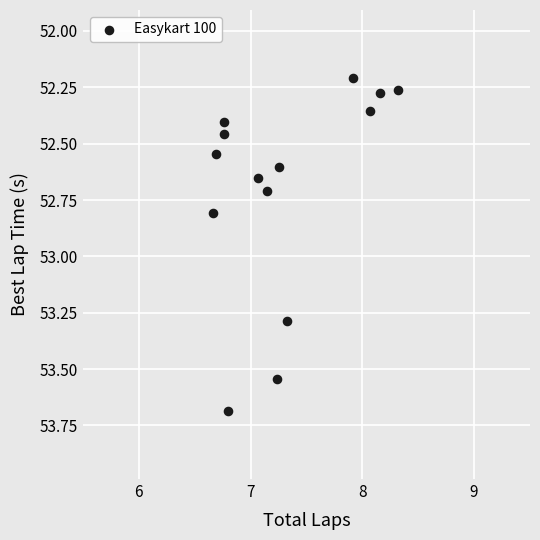

What Y value in the scatter plot is closest to 52?

52.2